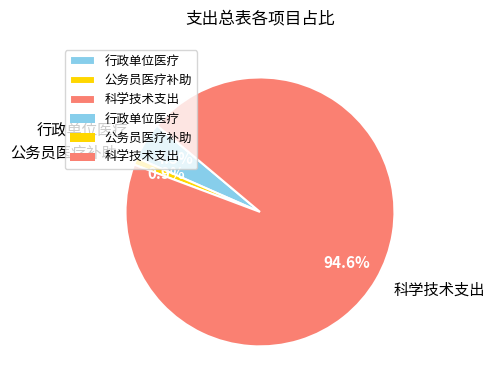

Does any single category account for the majority?

Yes